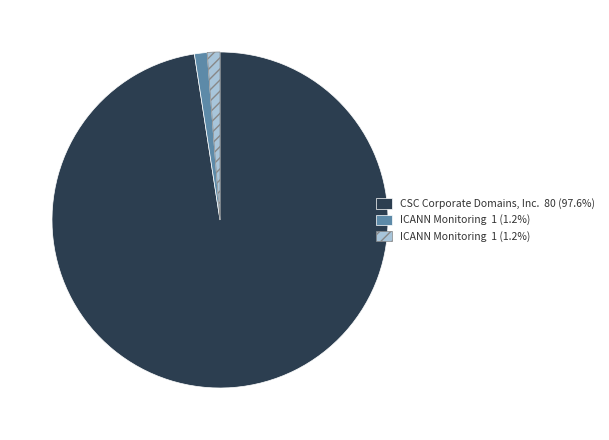

Does any single category account for the majority?

Yes